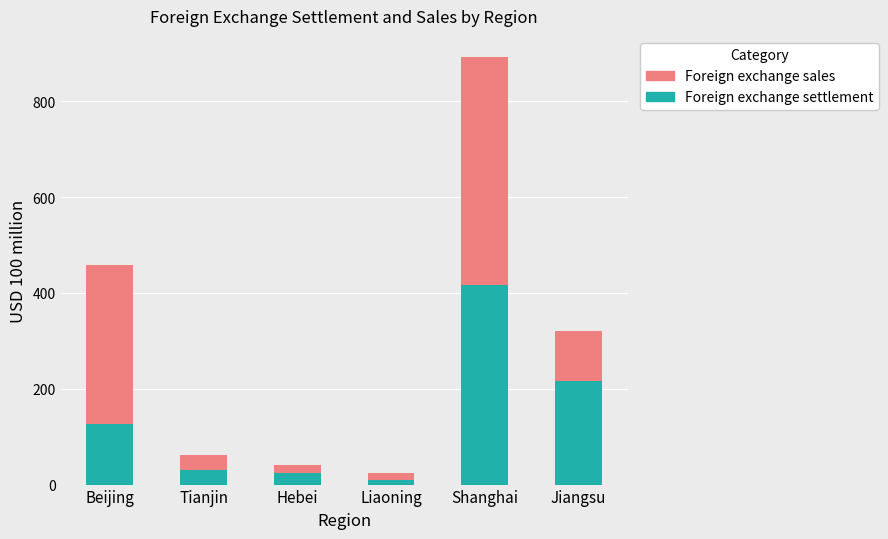

What is the sum of all Foreign exchange settlement values?

822.0